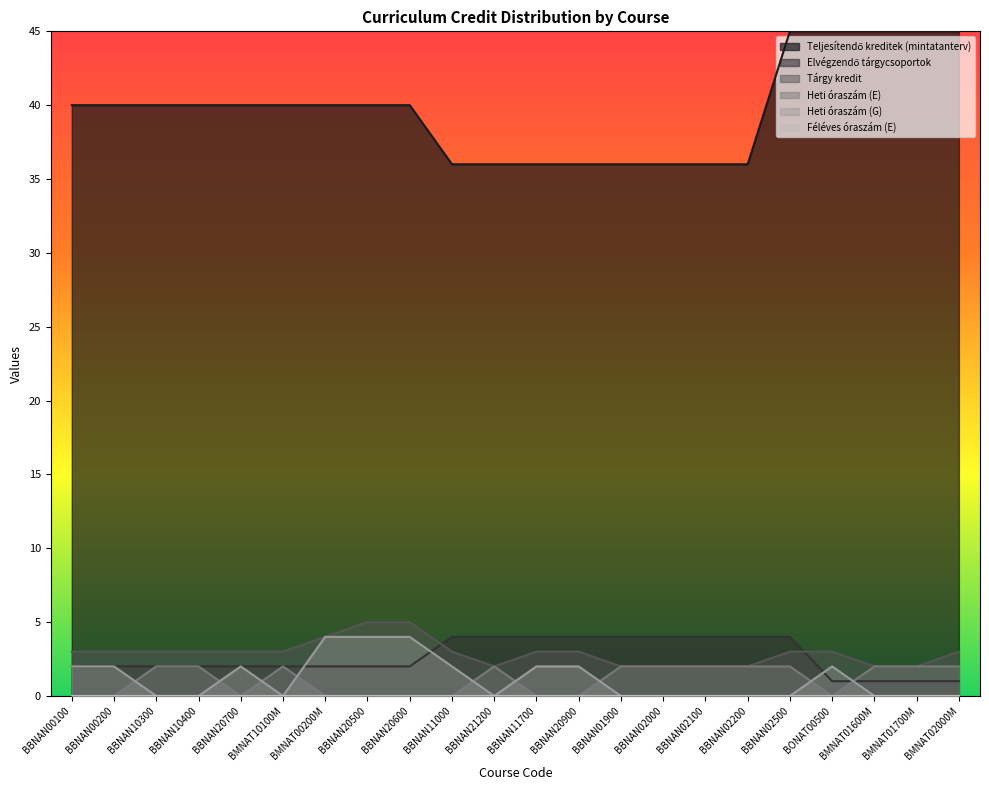

Which label corresponds to the smallest value in the chart?

BBNAN00100